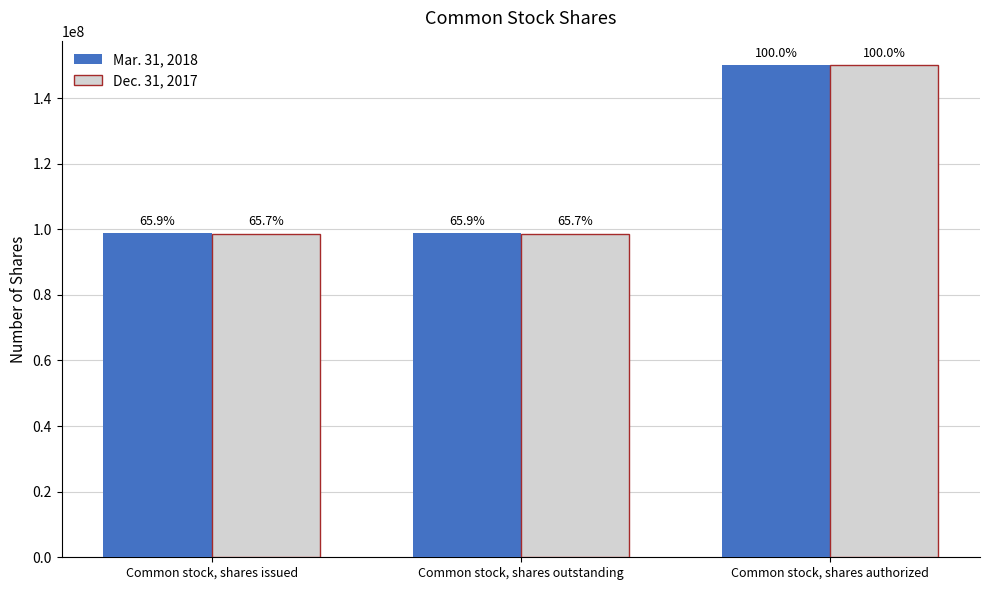

Where is Dec. 31, 2017 nearest to the value 124310166?

Common stock, shares issued